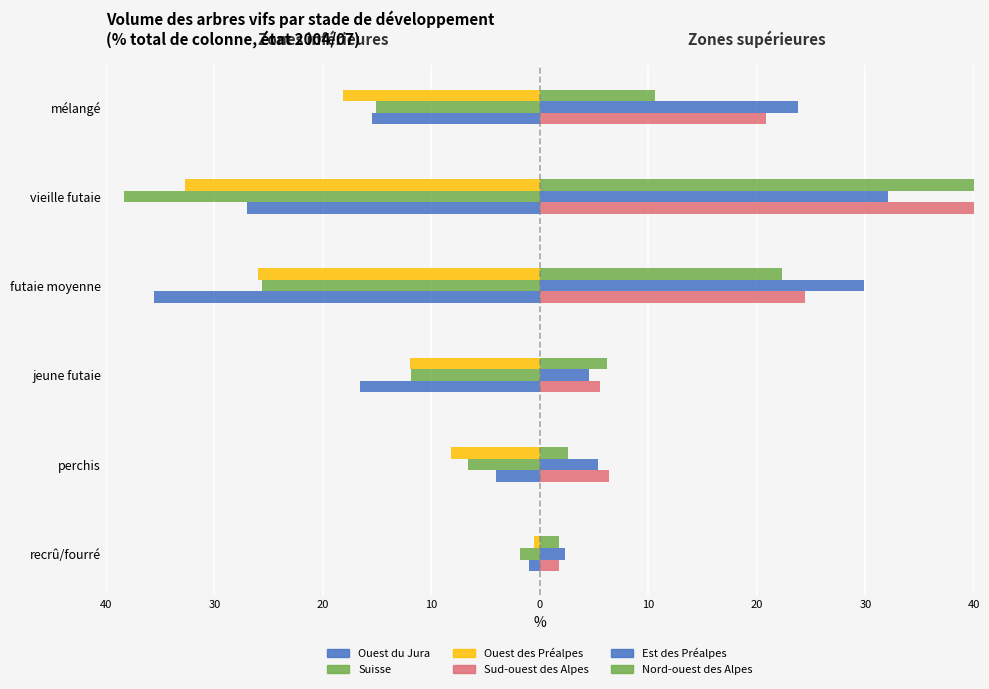

What is the value of the Ouest du Jura bar at the 5th from the left?

-27.0